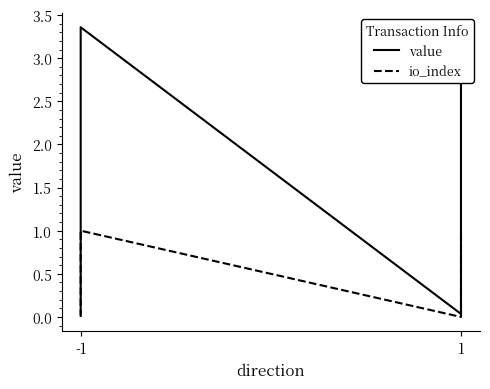

Reading left to right, extract all data points from this chart.

value: 0.0	3.4	0.0	3.4
io_index: 0.0	1.0	0.0	1.0